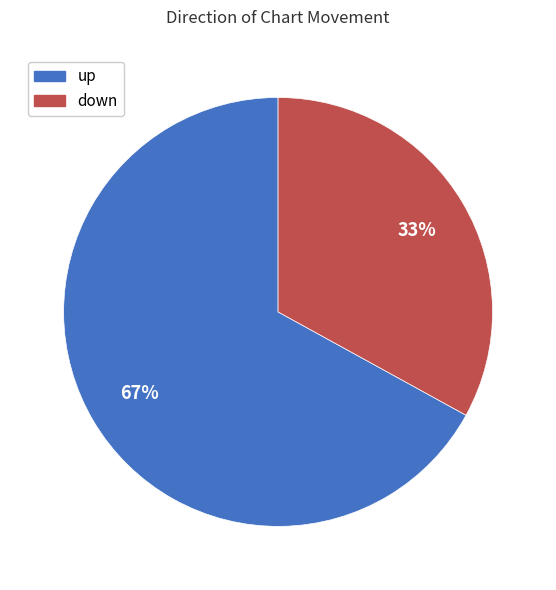

Which category has the biggest portion of the pie?

up